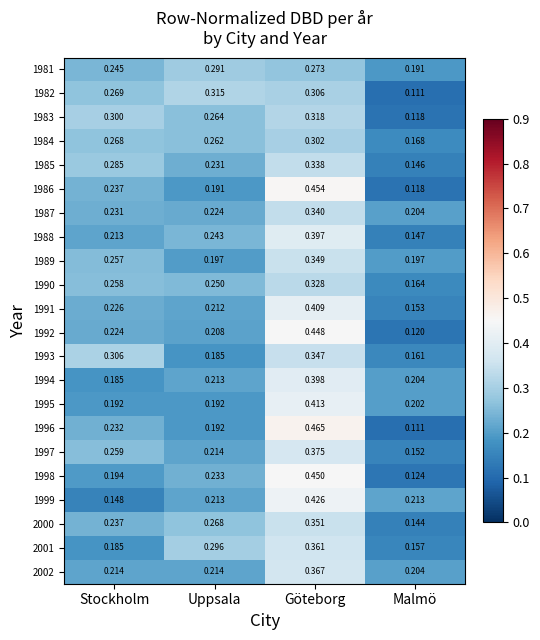

Which category has the lowest value in the 1998 series?

Malmö